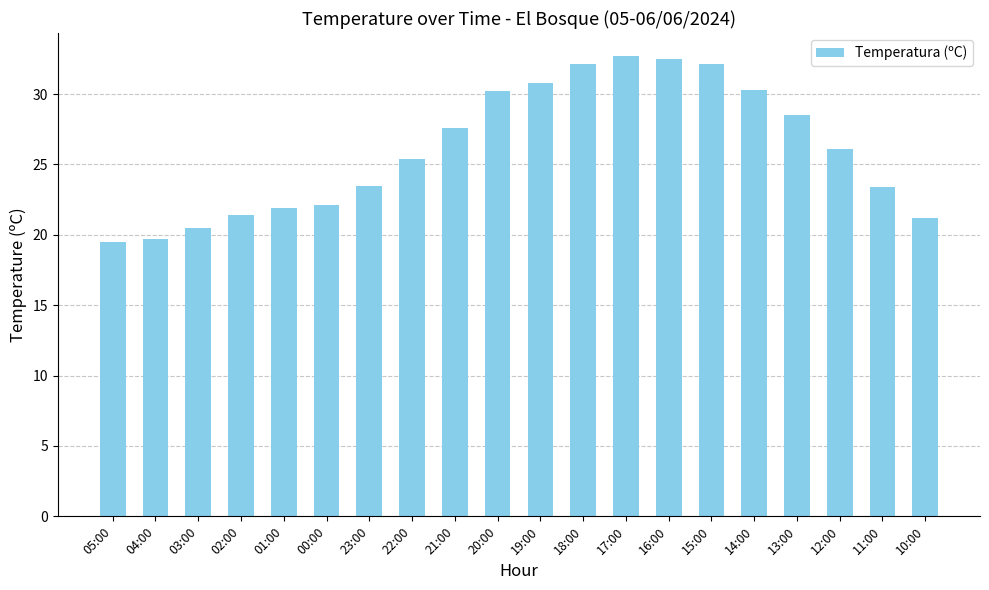

What is the change in value from 23:00 to 18:00?

+8.6